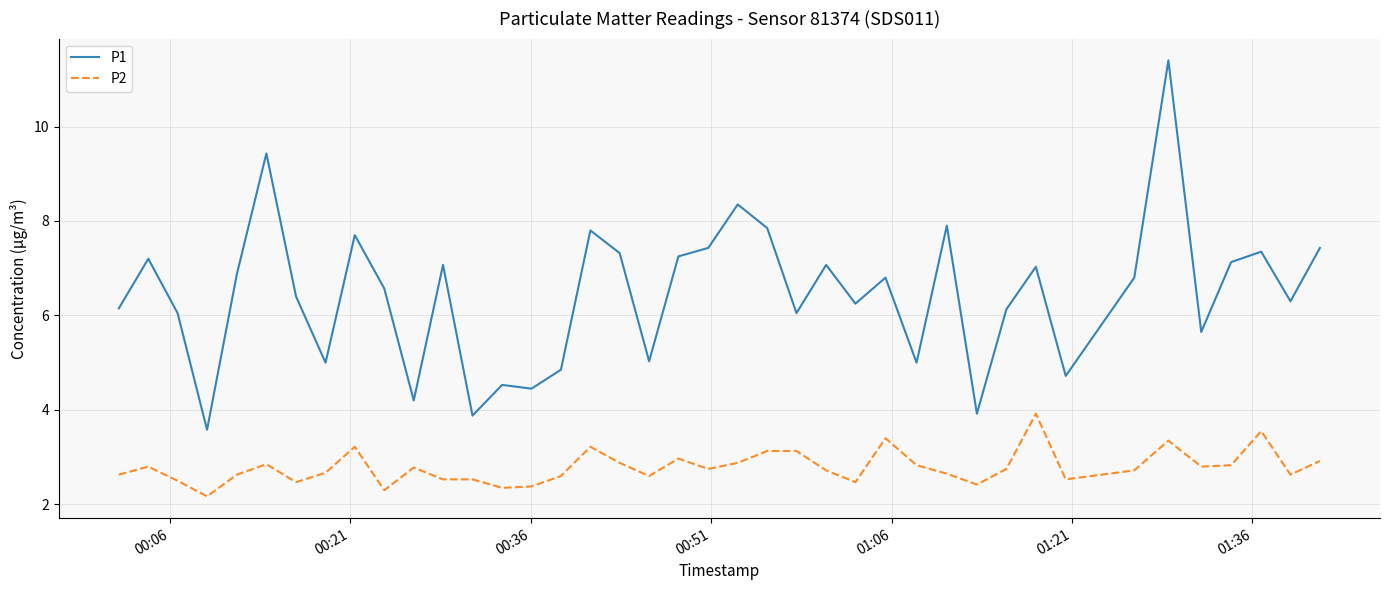

How many distinct data groups are displayed?

2